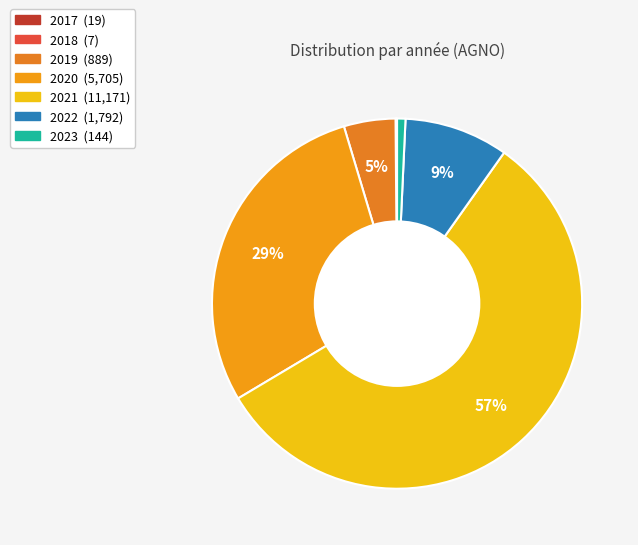

Which slice is the largest?

2021